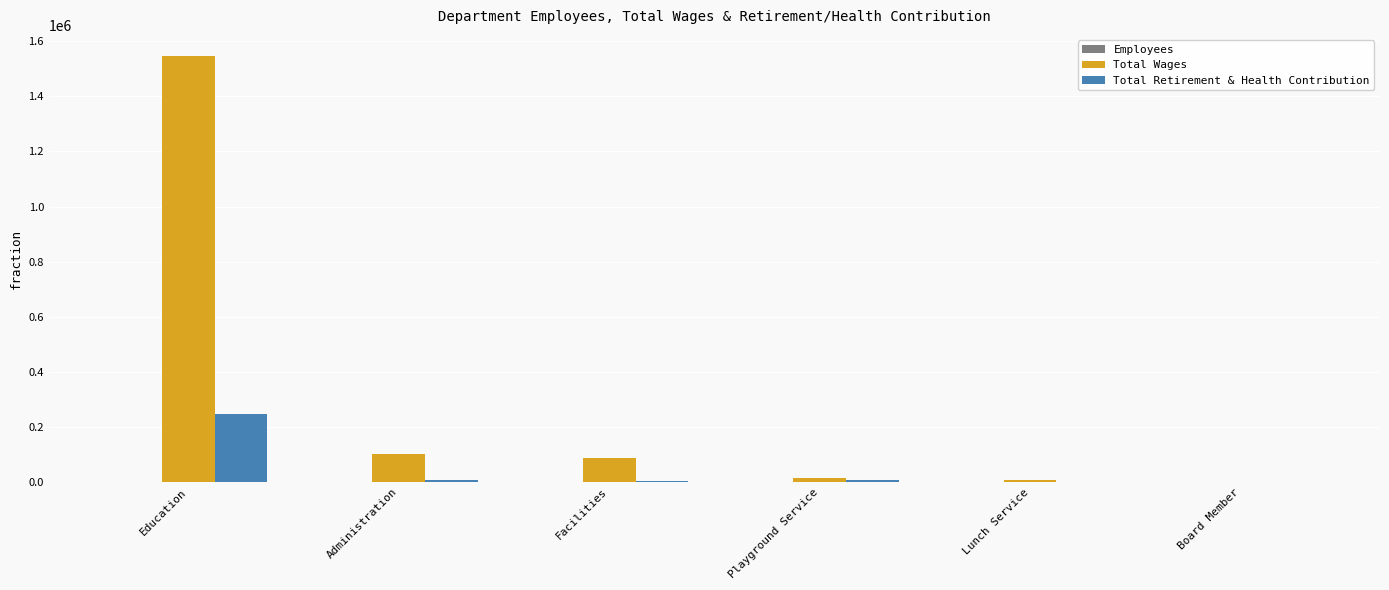

Which series has the largest total across all categories?

Total Wages